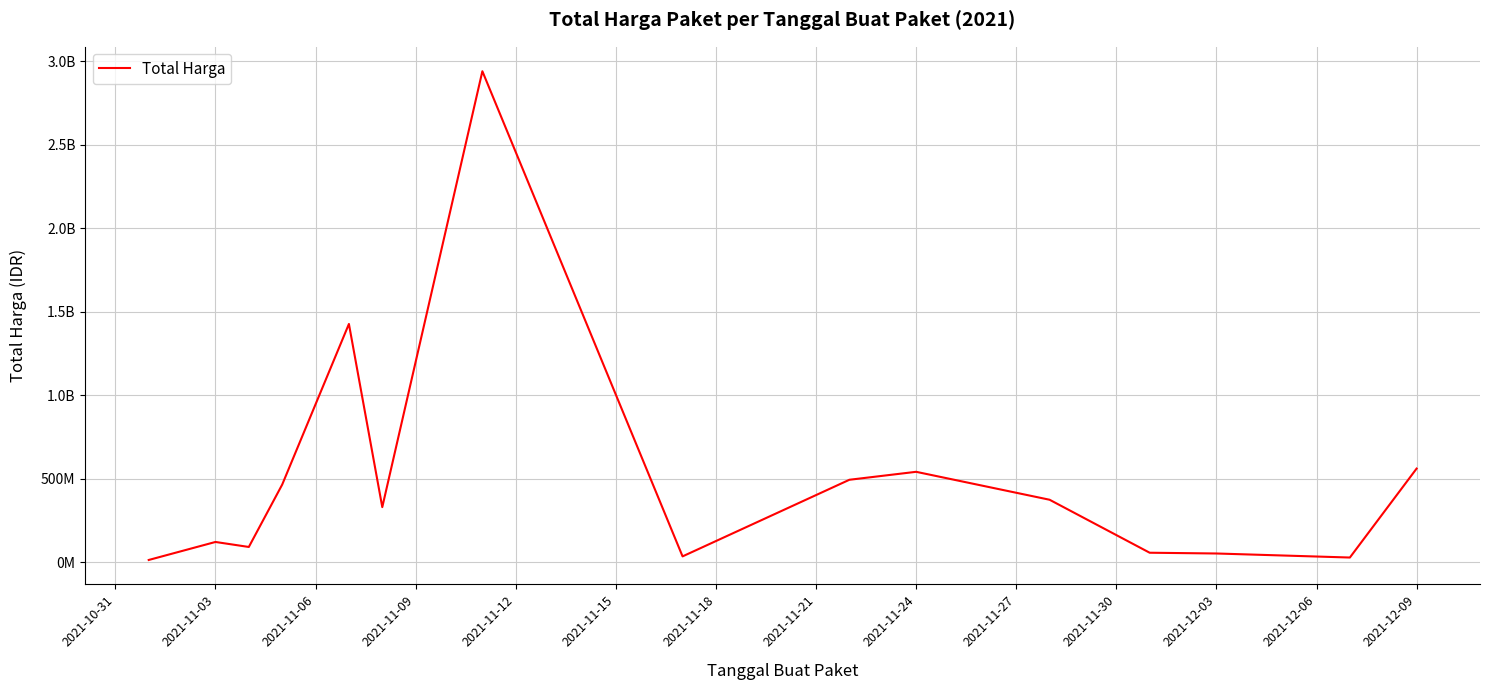

Reading left to right, what are all the values shown in this chart?

12787500	120613270	90672075	464002100	1425867900	329124000	2938963240	34292000	493000000	540634200	373404000	56152800	51601000	27412000	559971000